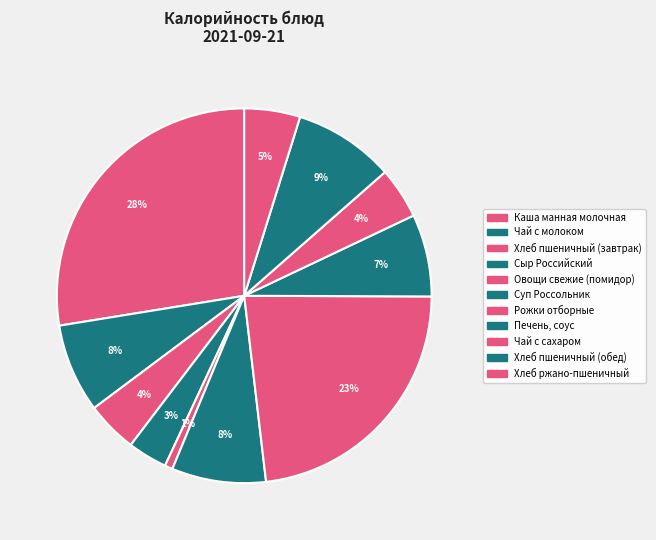

Rank the categories by value from lowest to highest.

Овощи свежие (помидор), Сыр Российский, Хлеб пшеничный (завтрак), Чай с сахаром, Хлеб ржано-пшеничный, Печень, соус, Чай с молоком, Суп Россольник, Хлеб пшеничный (обед), Рожки отборные, Каша манная молочная